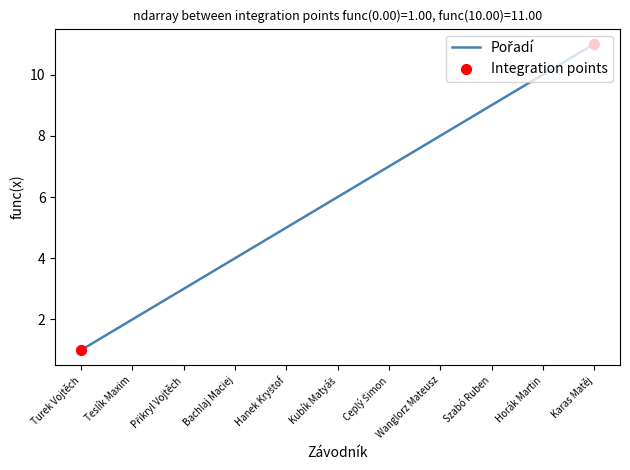

Approximately how many times larger is the value at Karas Matěj compared to Teslík Maxim?

5.5